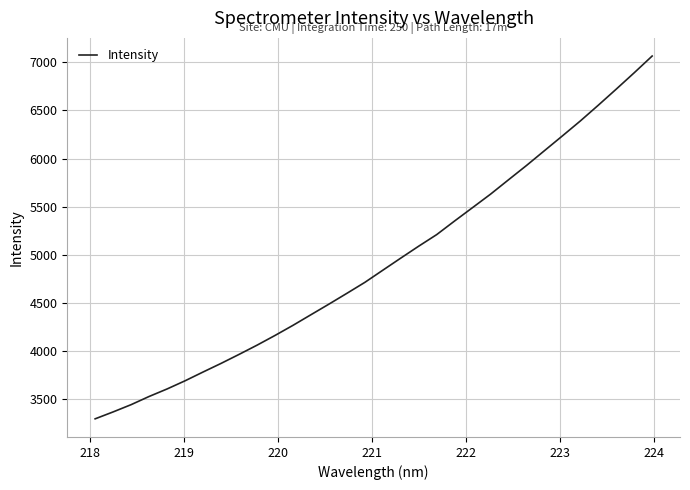

What is the difference between the maximum and minimum values?

3765.4